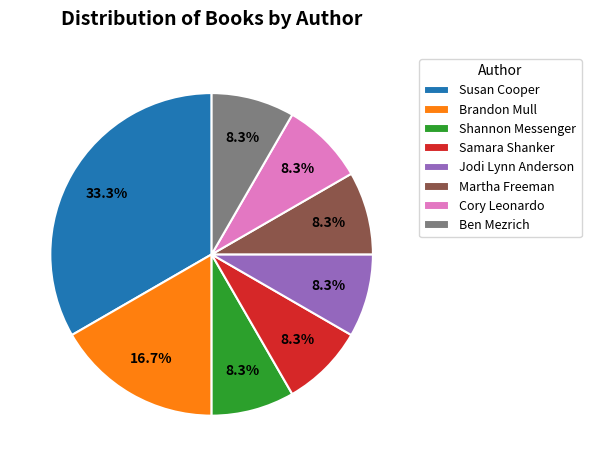

Do Brandon Mull and Martha Freeman together represent more than half of the pie?

No